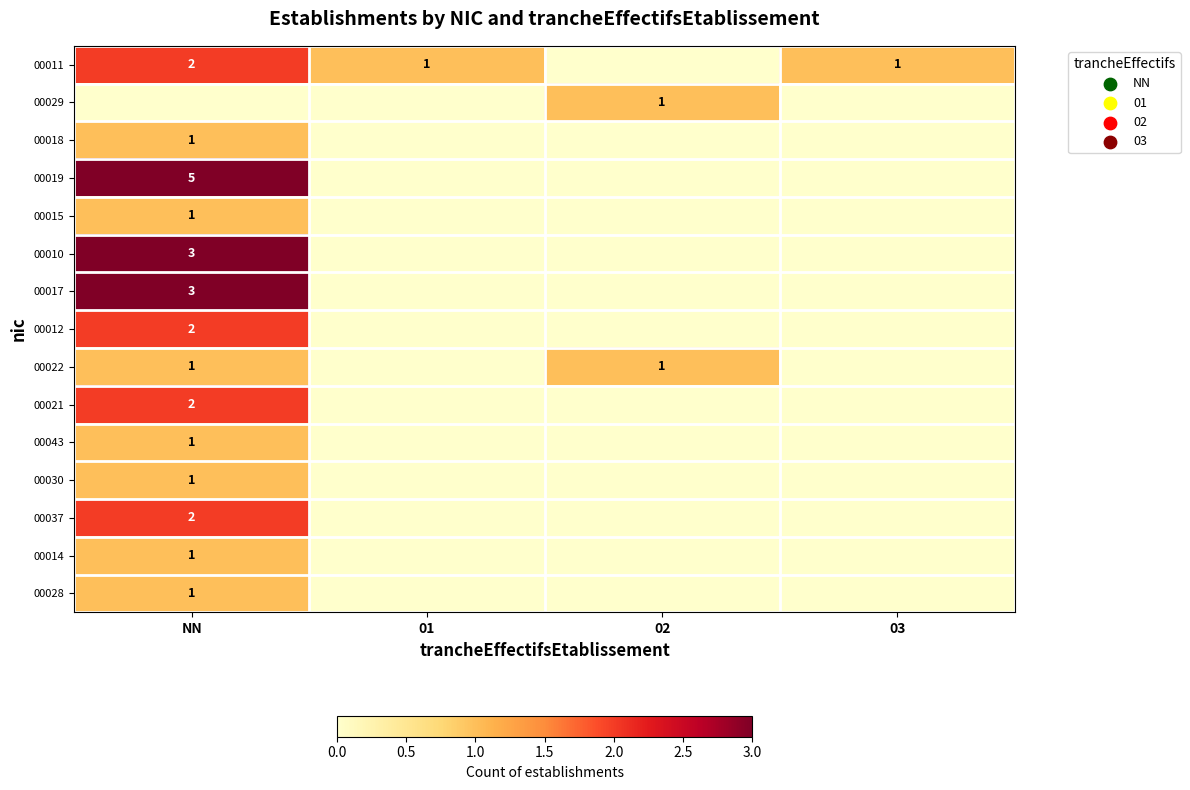

Rank the series at NN from highest to lowest value.

00019, 00010, 00017, 00011, 00012, 00021, 00037, 00018, 00015, 00022, 00043, 00030, 00014, 00028, 00029